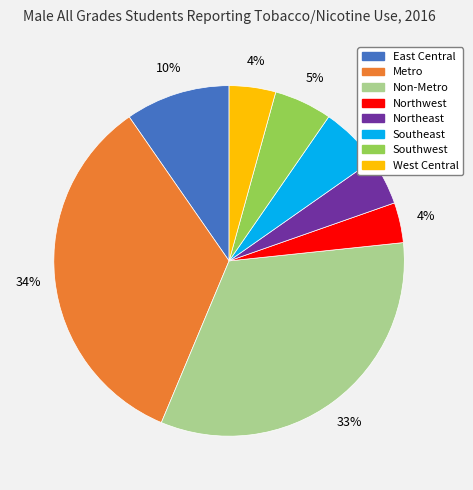

Which slice is the largest?

Metro